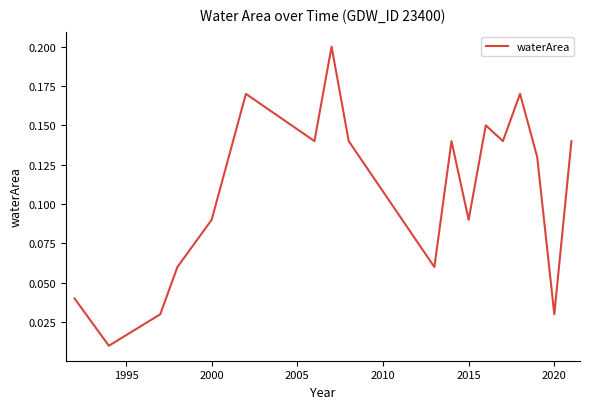

Is it true that the value at 2000 is 0.0?

False